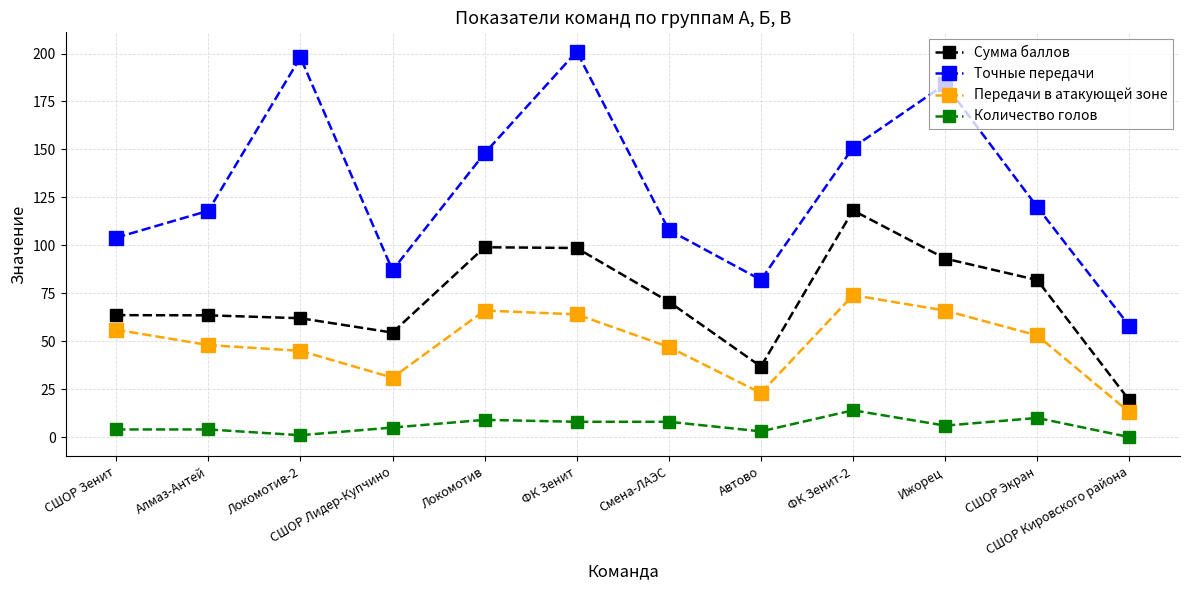

Does the chart have visible grid lines?

Yes